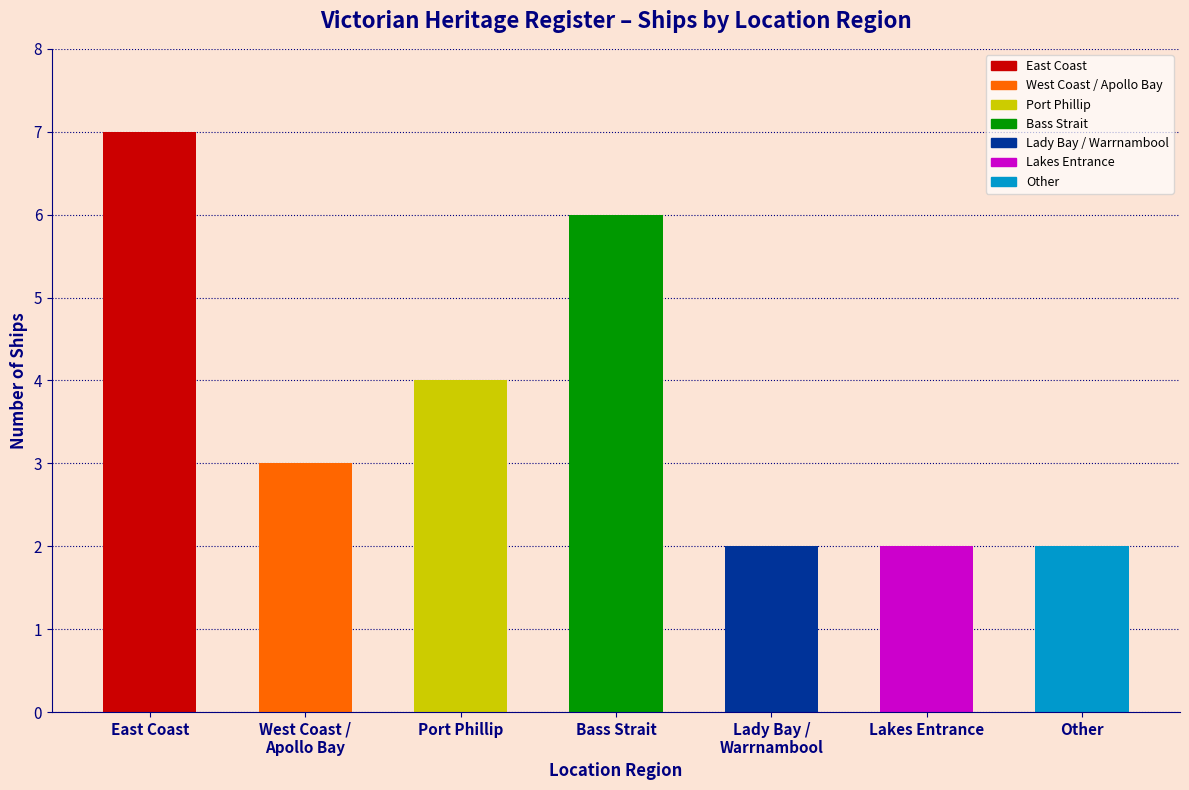

Rank the categories by value from highest to lowest.

East Coast, Bass Strait, Port Phillip, West Coast /
Apollo Bay, Lady Bay /
Warrnambool, Lakes Entrance, Other